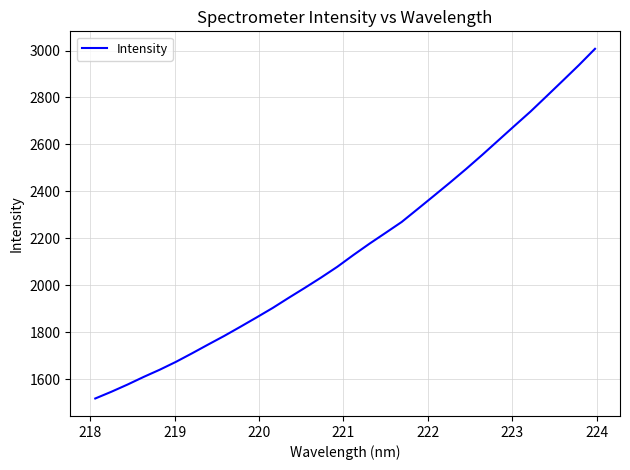

What is the difference between the maximum and minimum values?

1488.9